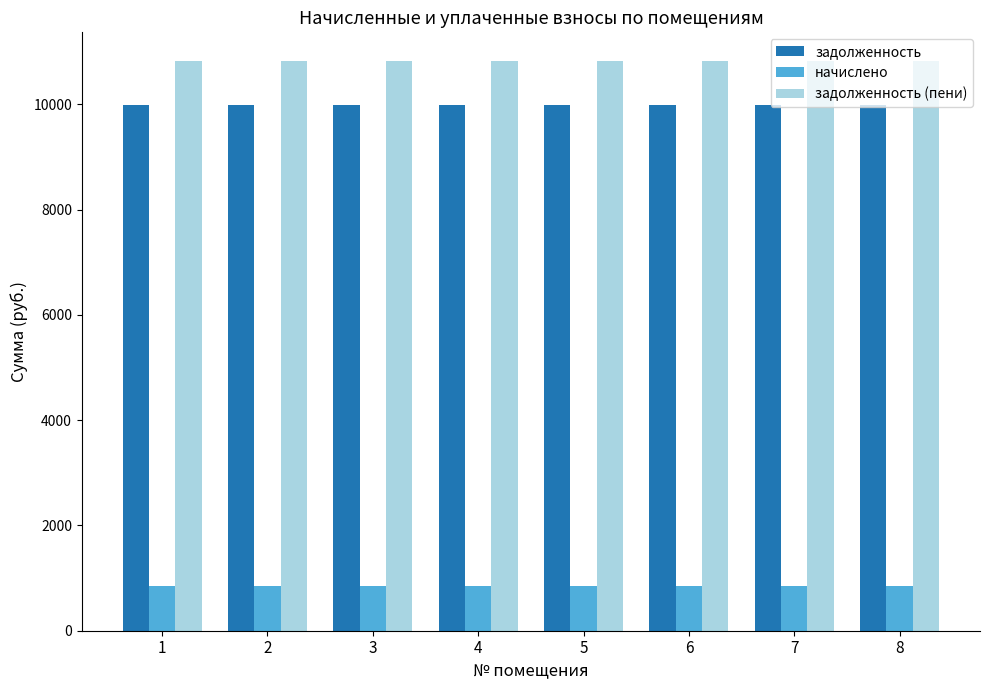

True or false: задолженность has a value of 9984.0 at 5.

True